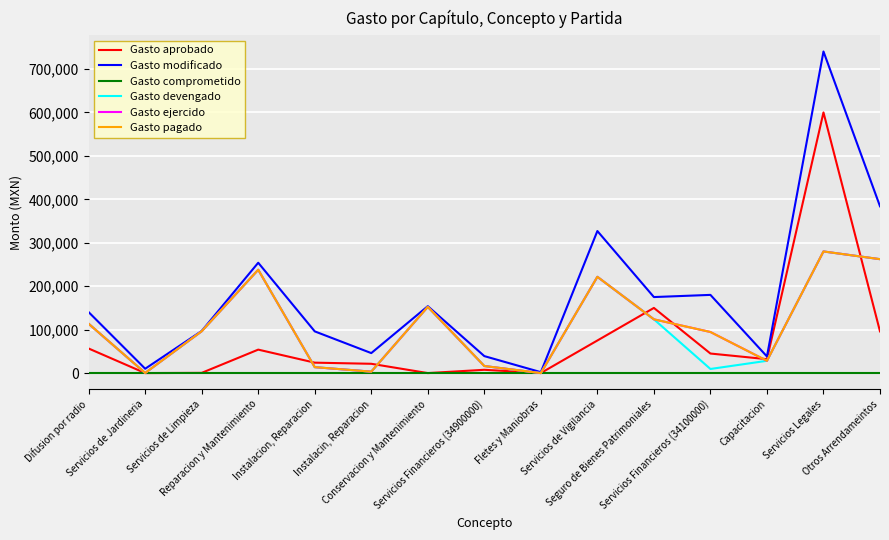

What is the sum of all Gasto modificado values?

2682991